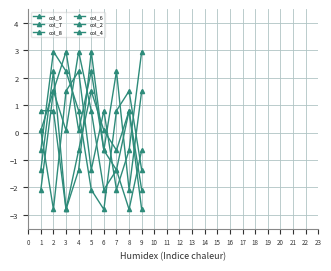

What is the maximum value shown in the chart?

3.0